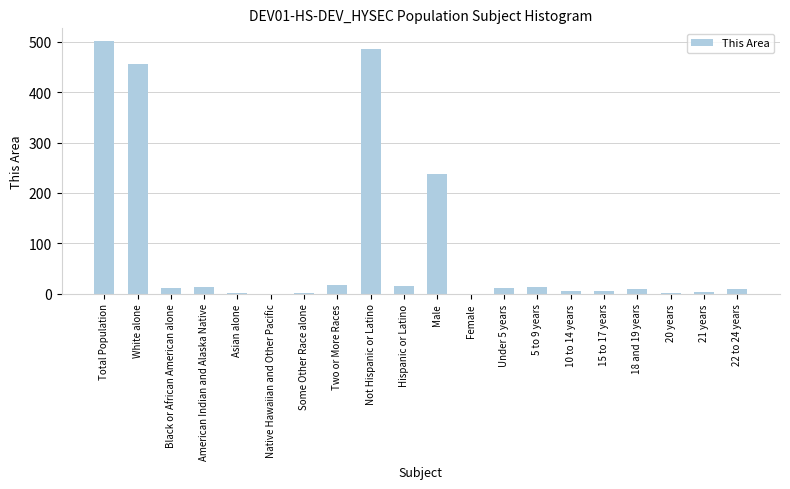

At which category does the chart reach its peak across all series?

Total Population